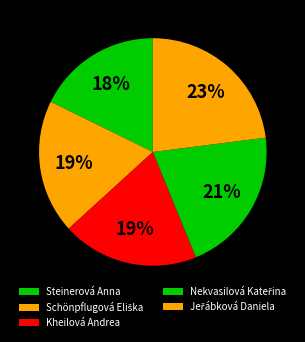

How many slices are in this pie chart?

5